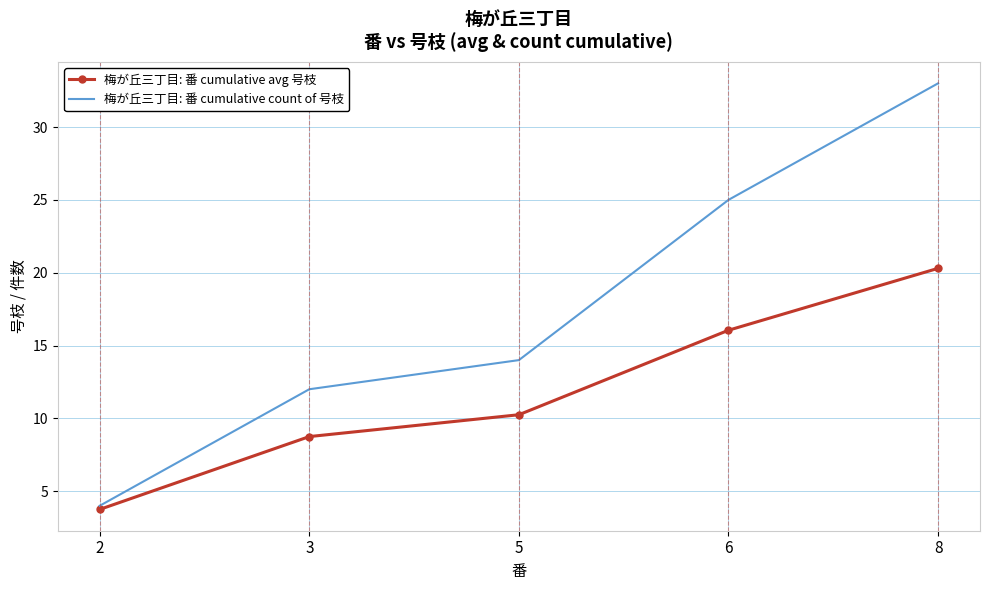

True or false: 梅が丘三丁目: 番 cumulative avg 号枝 has more than 0 interior local peaks.

False